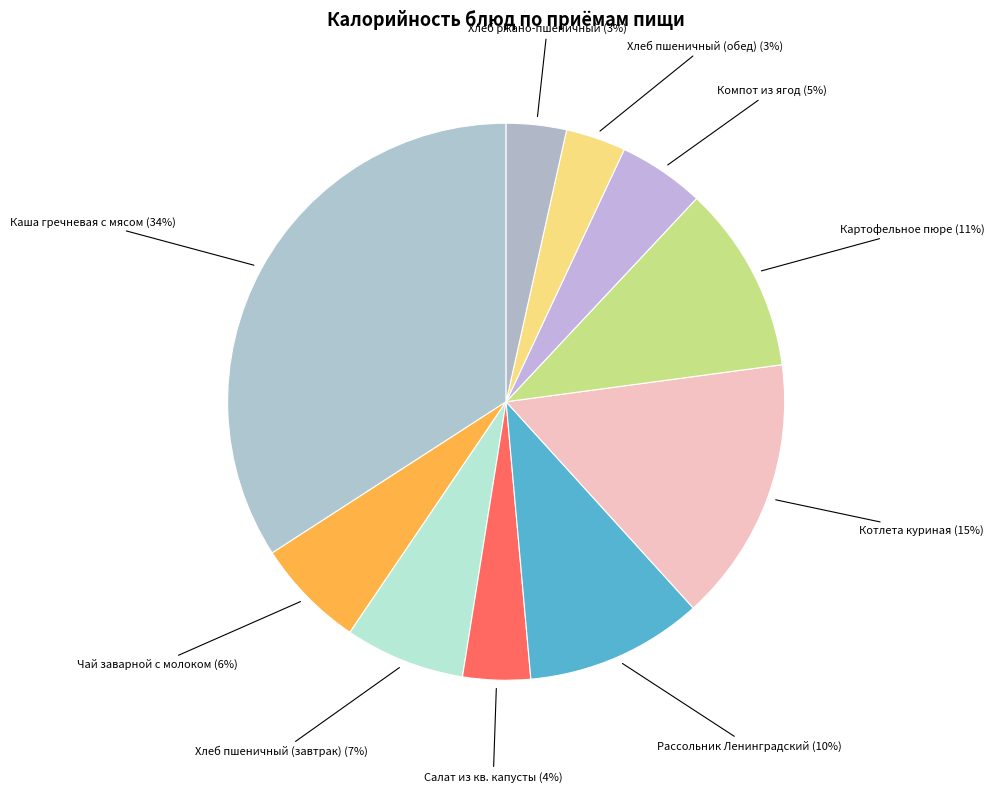

How many segments does this pie chart have?

10